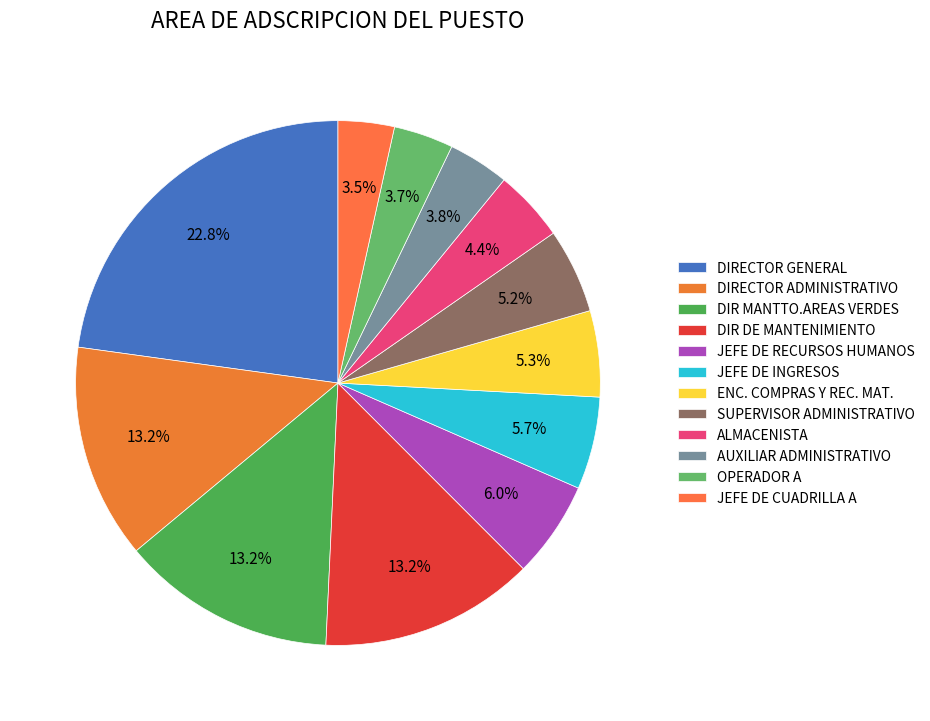

To the nearest percent, what is the combined percentage of SUPERVISOR ADMINISTRATIVO and ENC. COMPRAS Y REC. MAT.?

11%